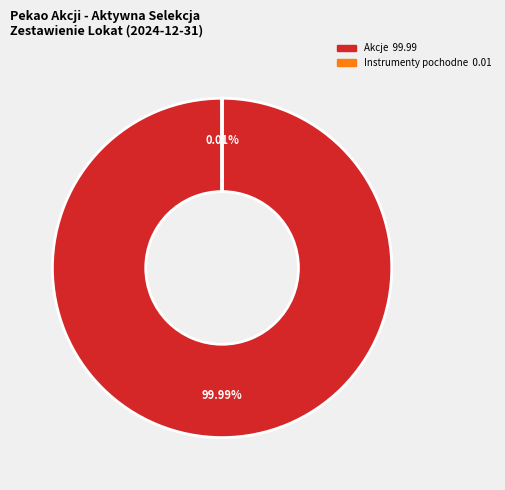

Does any single category account for the majority?

Yes